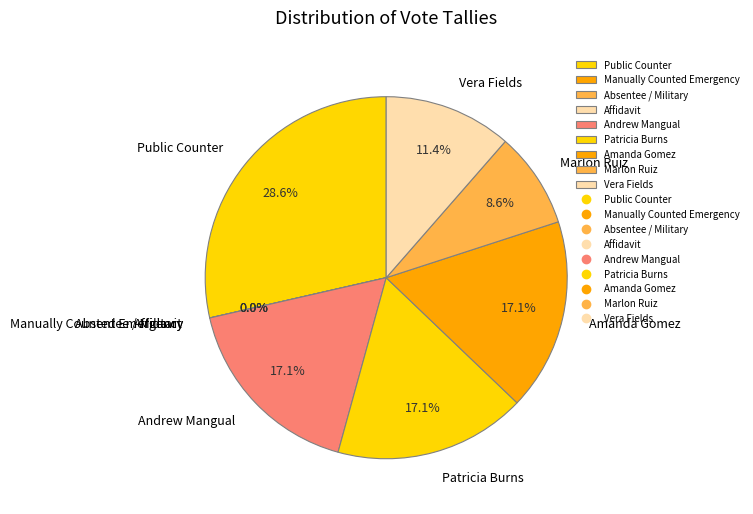

What percentage is NOT represented by Marlon Ruiz?

91.4%